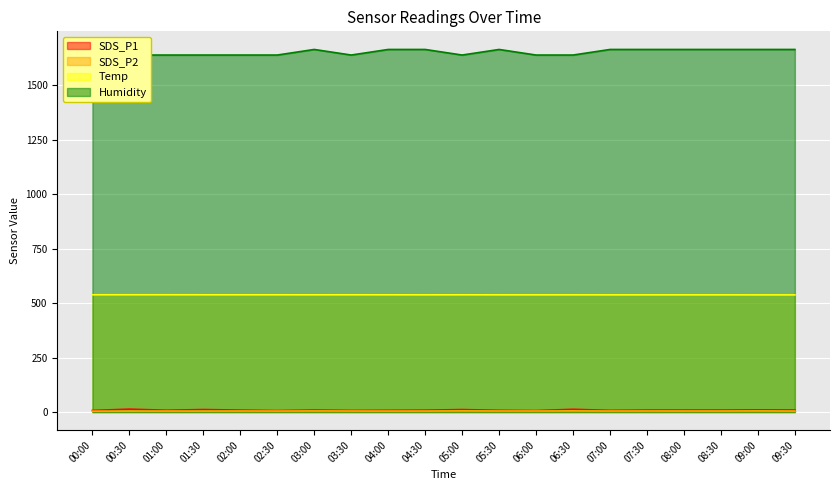

What are all the series names shown in the legend?

SDS_P1, SDS_P2, Temp, Humidity